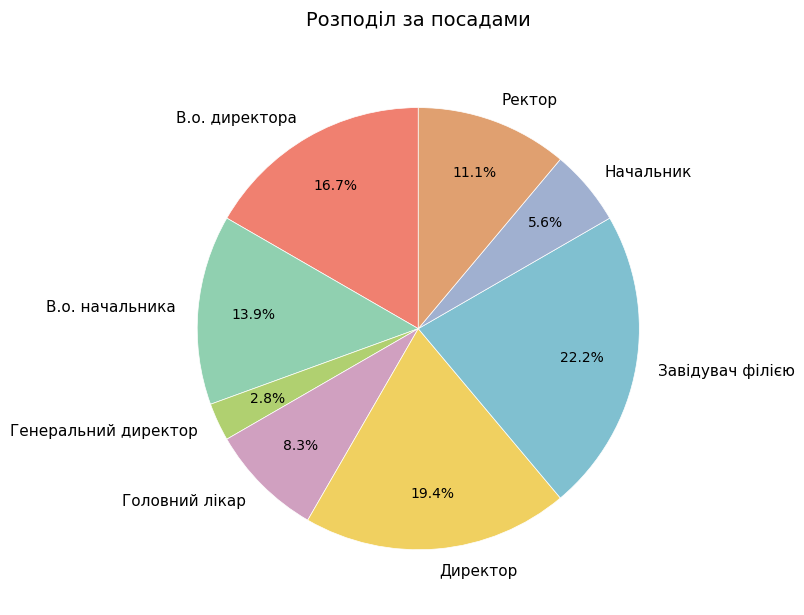

To the nearest percent, what portion does В.о. директора represent?

17%